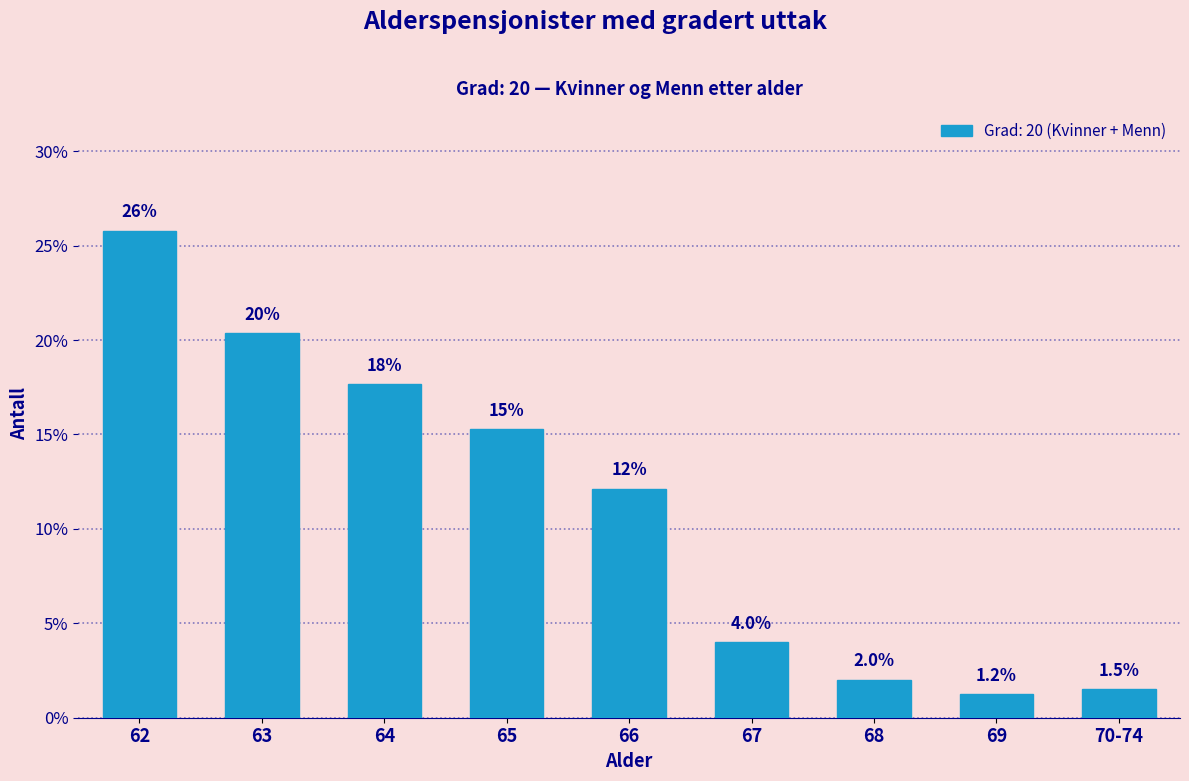

How many bars are there in total?

9